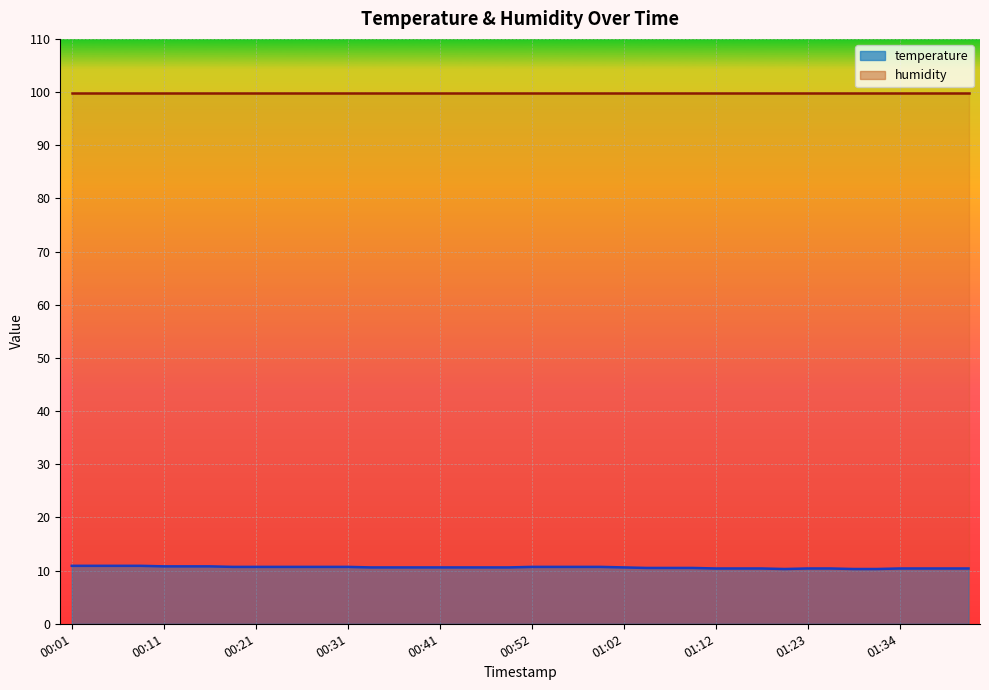

Where is the data nearest to the value 10?

01:20